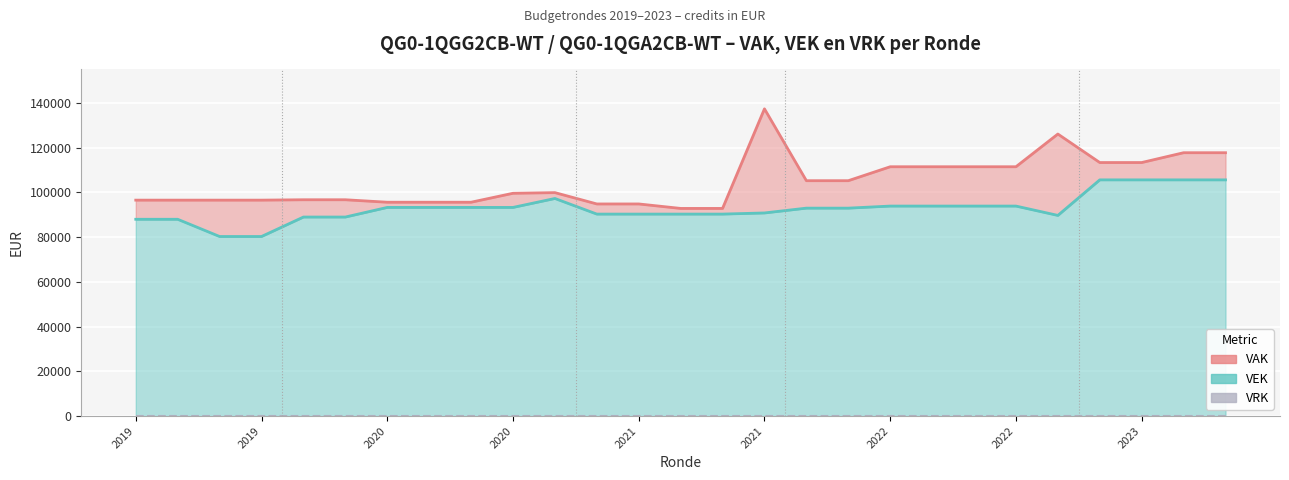

Reading right to left, what are all the values shown in this chart?

VAK: 117763	117763	113371	113371	126117	111487	111487	111487	111487	105251	105251	137383	92852	92852	94852	94852	99917	99625	95625	95625	95625	96728	96728	96558	96558	96558	96558
VEK: 105624	105624	105624	105624	89728	93906	93906	93906	93906	92979	92979	90827	90320	90320	90320	90320	97300	93300	93300	93300	93300	89000	89000	80298	80298	88000	88000
VRK: 0	0	0	0	0	0	0	0	0	0	0	0	0	0	0	0	0	0	0	0	0	0	0	0	0	0	0